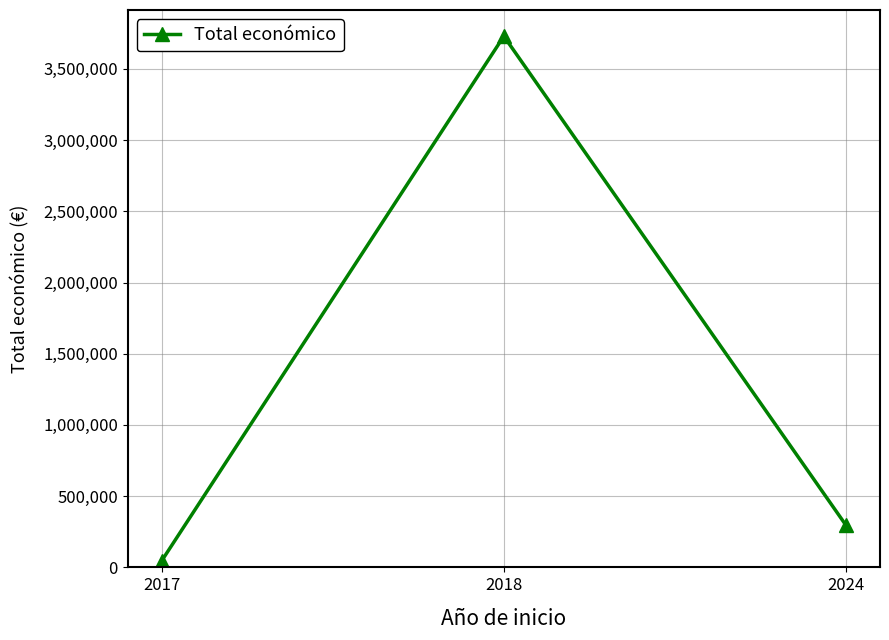

The value at 2018 is 6233733. True or false?

False